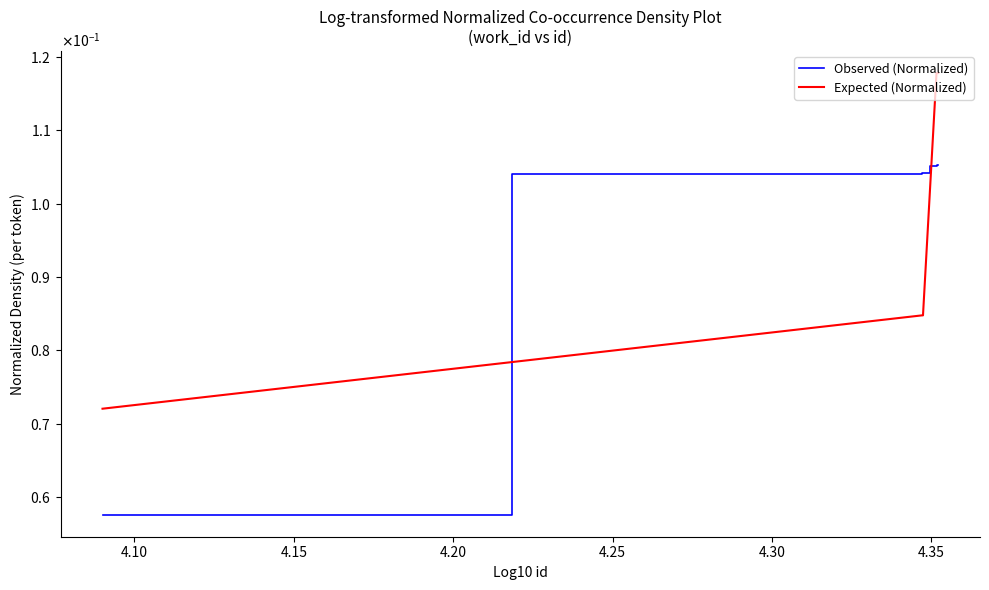

After their last crossing, which series has the higher values: Observed (Normalized) or Expected (Normalized)?

Expected (Normalized)